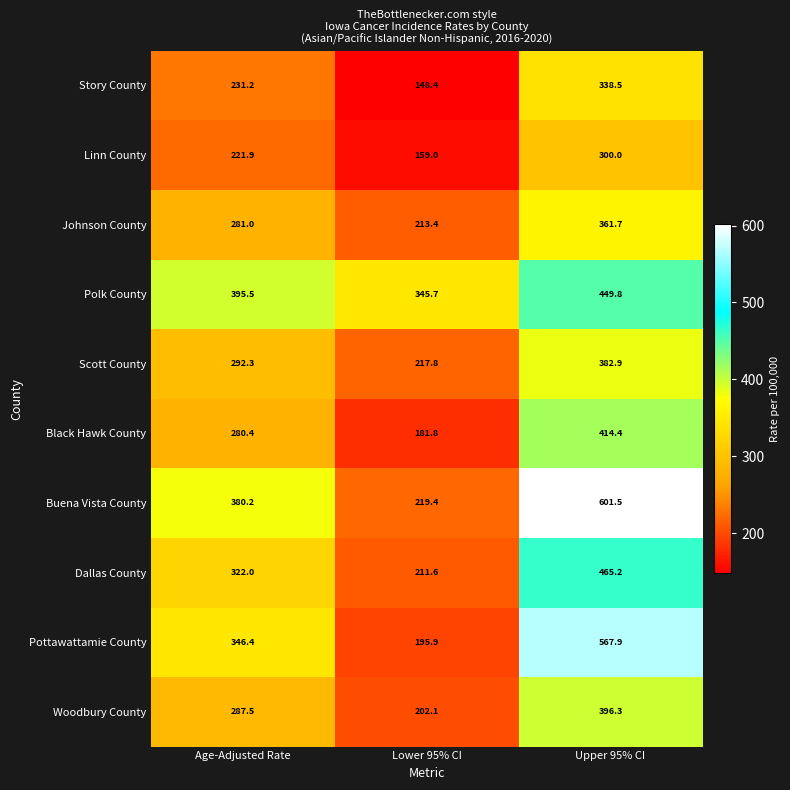

Is it true that Buena Vista County equals 57.6 at Lower 95% CI?

False